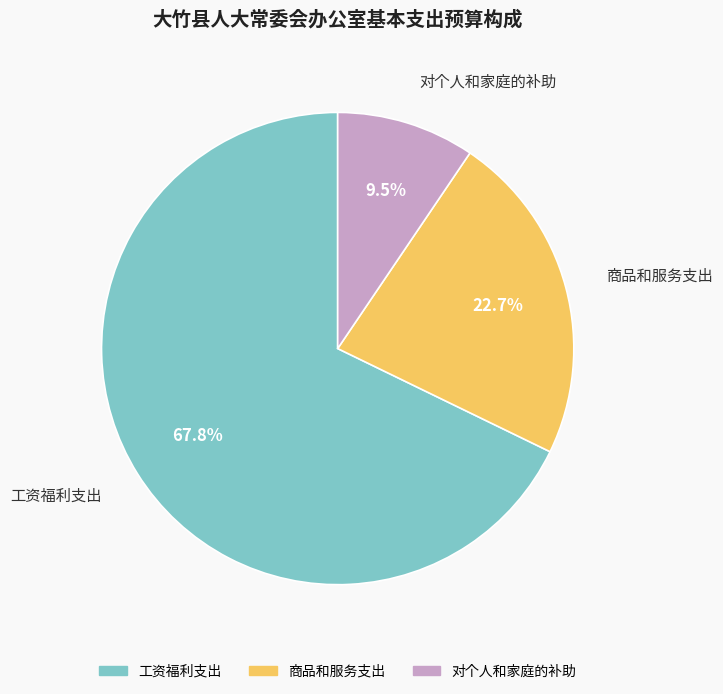

Is it true that 商品和服务支出 is 29% of the pie?

False